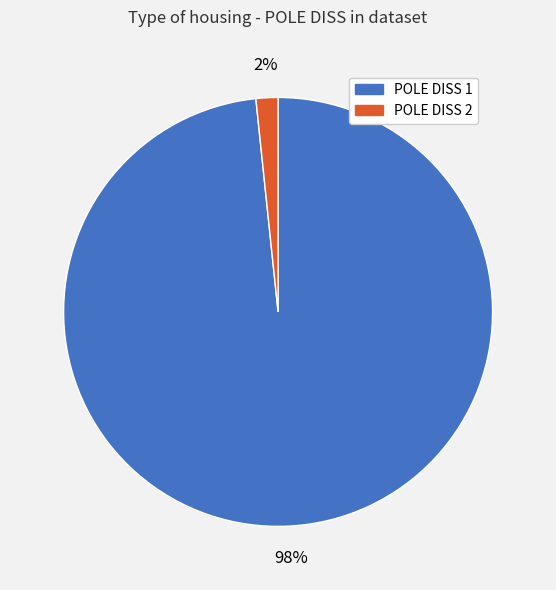

How many slices are in this pie chart?

2